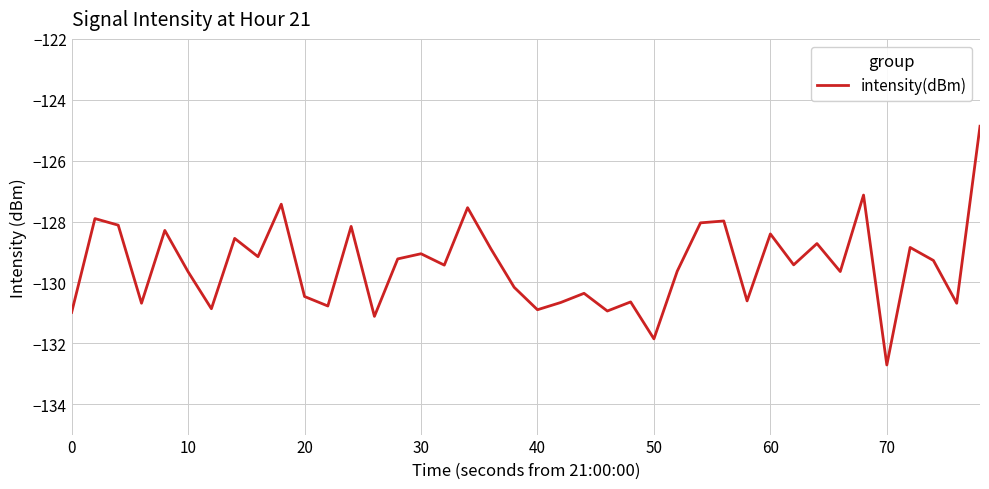

What is the difference between the maximum and minimum values?

7.8